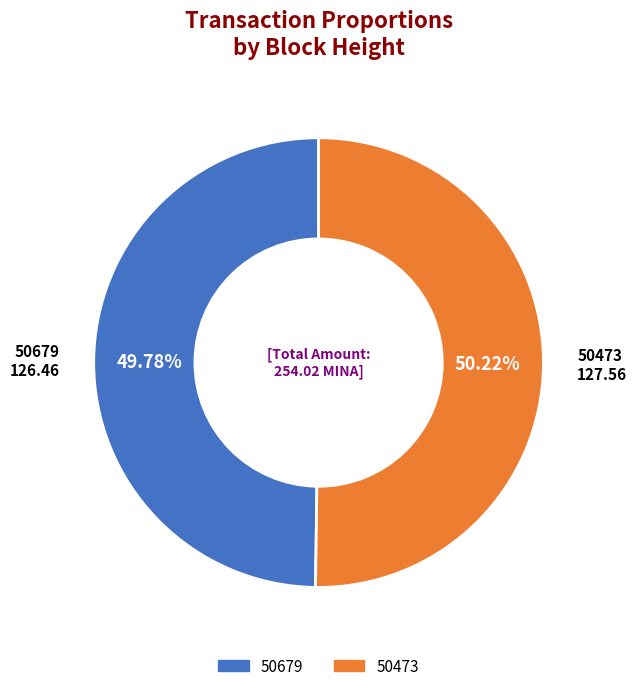

Is there a majority slice in this chart?

Yes